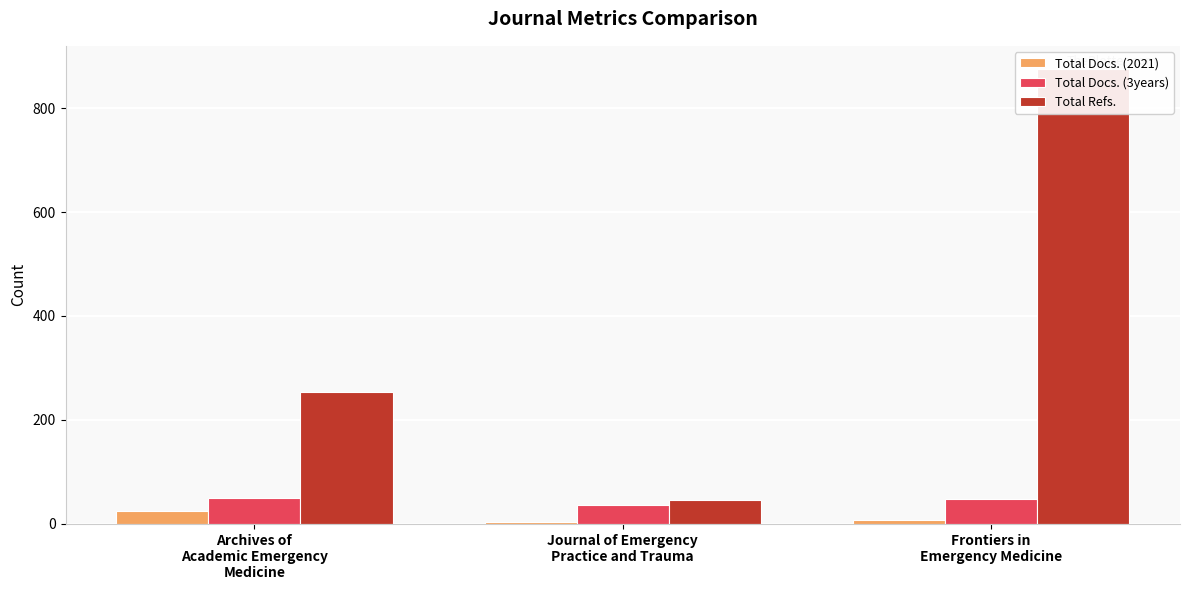

Is it true that Total Docs. (3years) equals 49 at Archives of
Academic Emergency
Medicine?

True